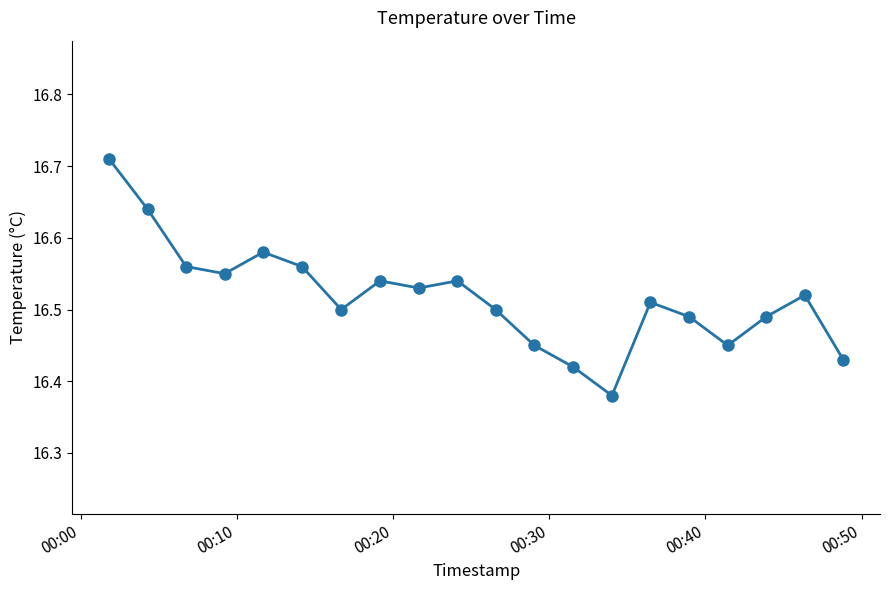

Count the values in the range 16 to 17.

20